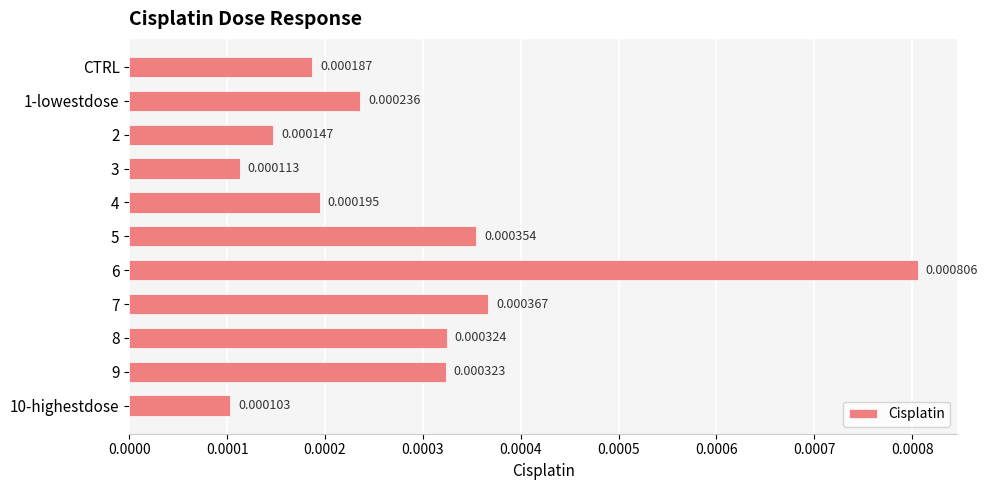

Are the bars horizontal?

Yes